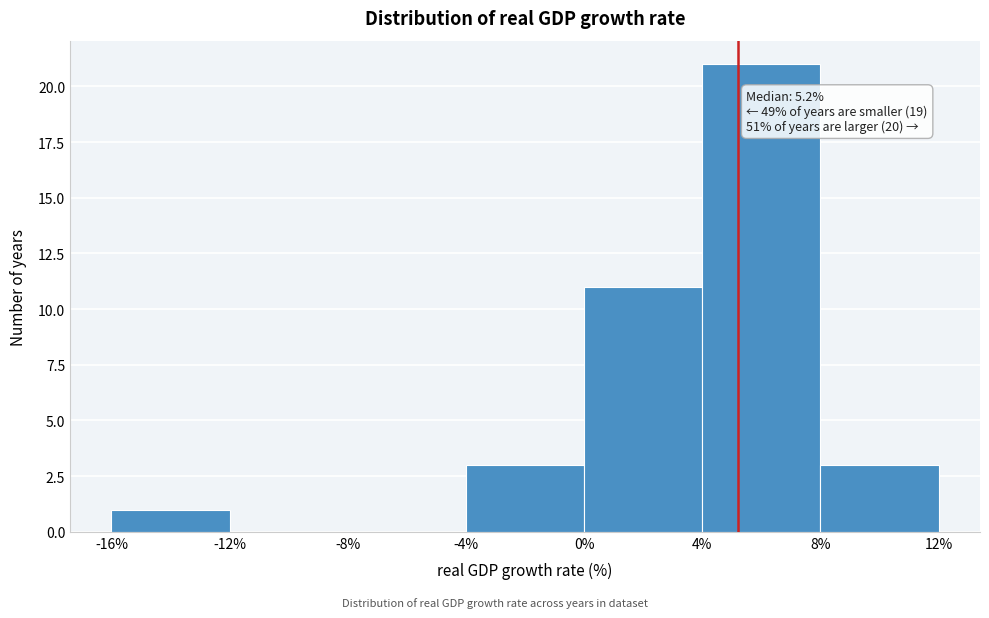

Which range on the x-axis has the tallest bar?

4% to 8%